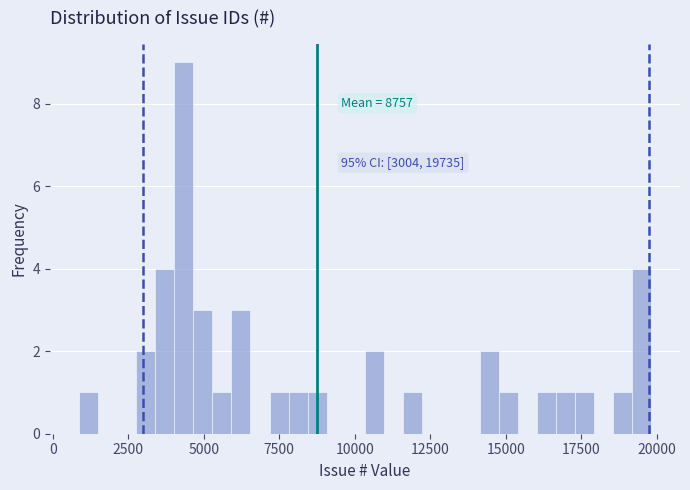

Around what value on the x-axis is the tallest bar? Give the approximate position of its centre, as read against the axis.

4500